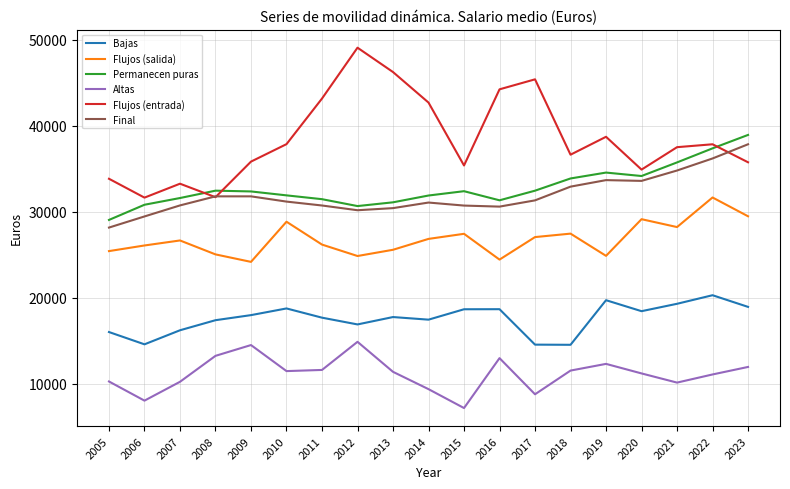

What is the sum of all Altas values?

211660.0